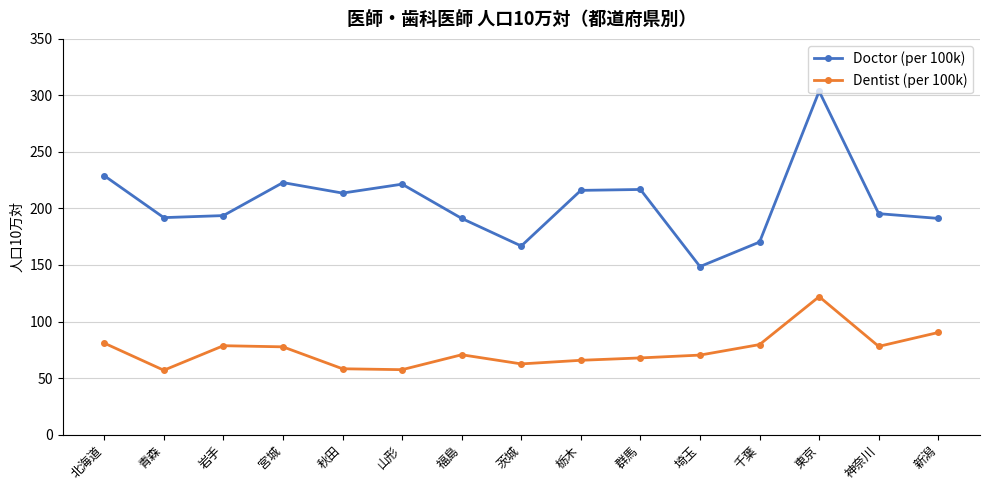

True or false: Dentist (per 100k) has more than 2 interior local peaks.

True